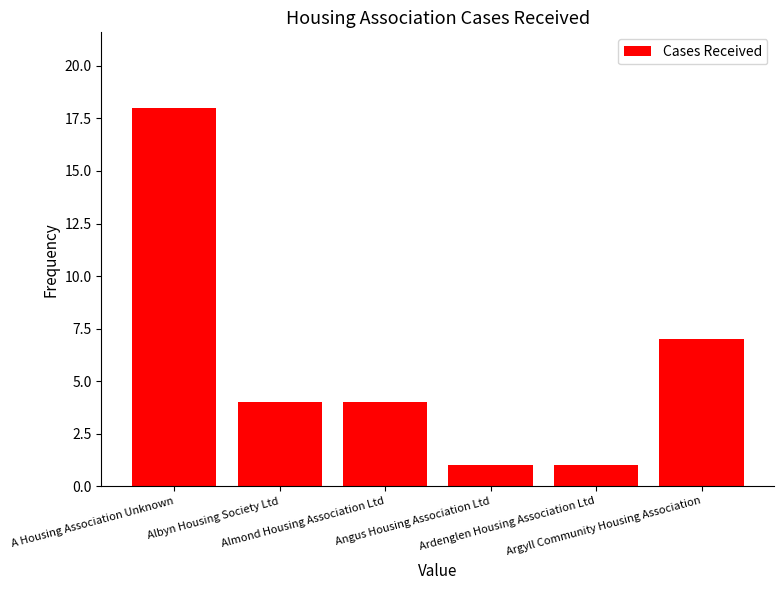

What is the difference between the second highest and second lowest values?

6